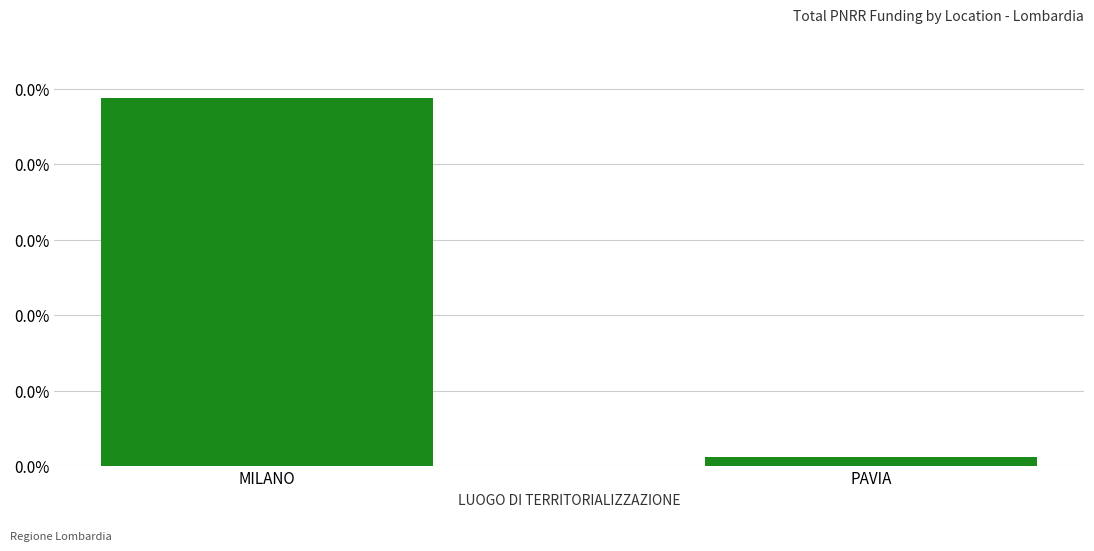

At which label is the value closest to 0?

PAVIA